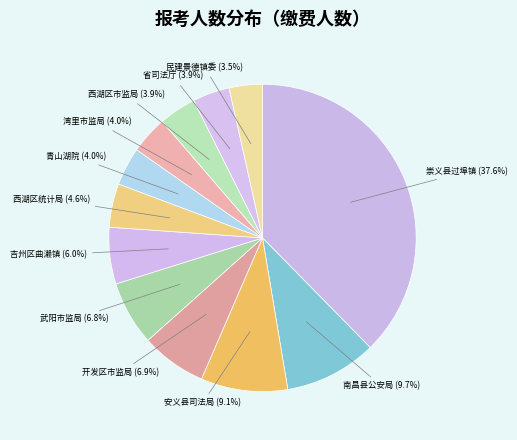

What is the largest slice in the pie chart?

崇义县过埠镇